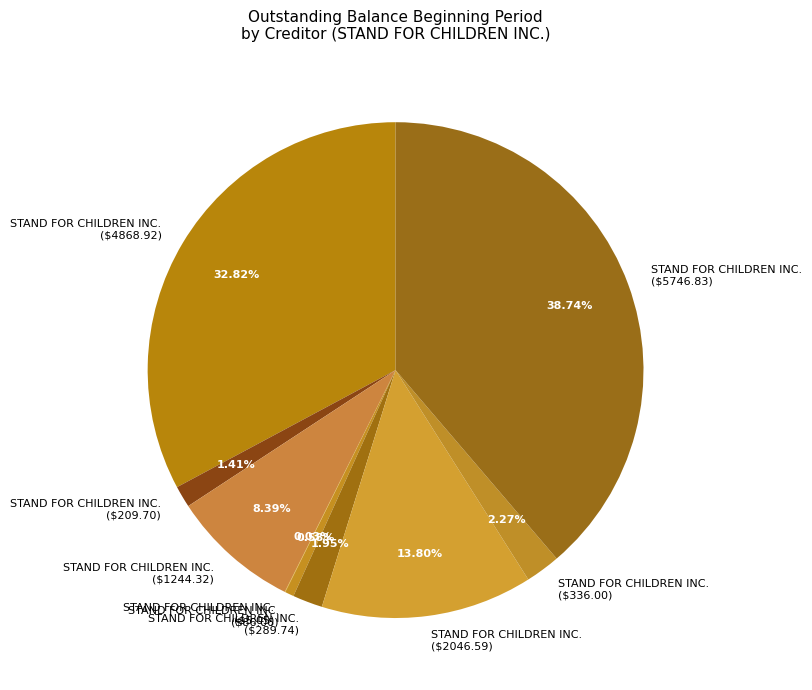

Does any single category account for the majority?

No